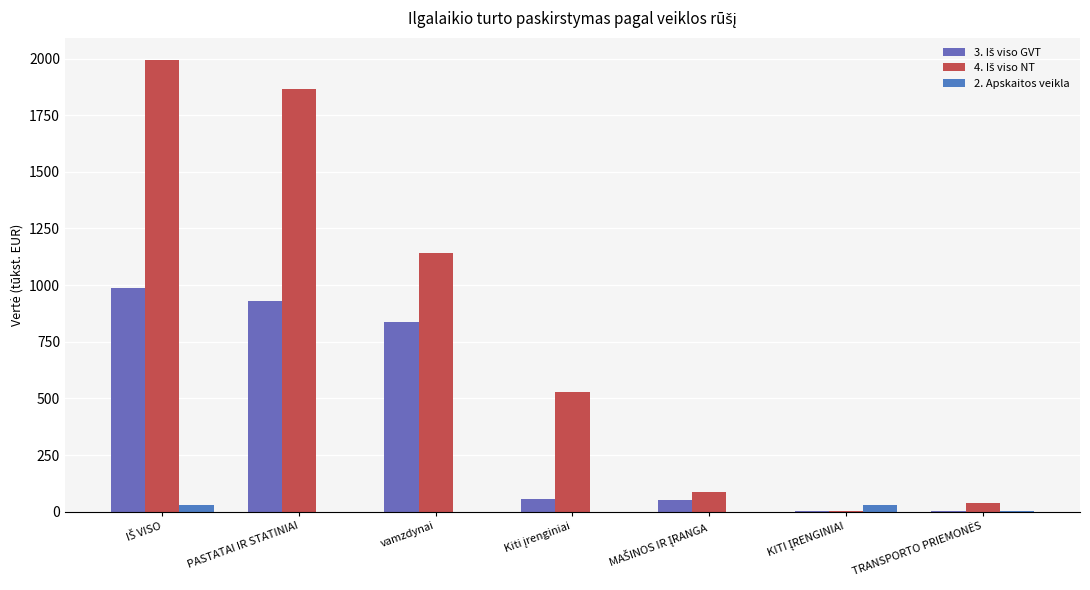

How many groups of bars are there?

7